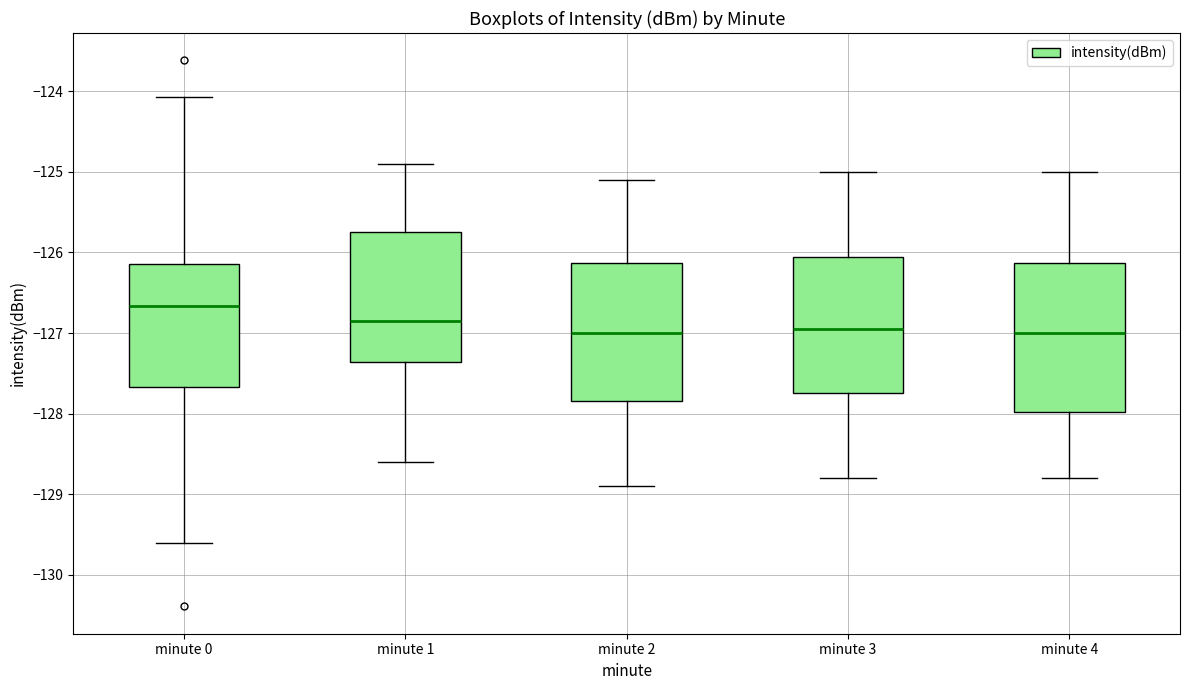

Reading left to right, transcribe this box plot: for each box, give where its median line is, the range the box spans, and where its two whiskers end, as read against the y-axis. The values are not printed on the chart, so give them approximately, as read against the axis.

minute 0: median -126.7, box -127.7 to -126.1, whiskers -129.6 to -124.1
minute 1: median -126.8, box -127.4 to -125.7, whiskers -128.6 to -124.9
minute 2: median -127.0, box -127.8 to -126.1, whiskers -128.9 to -125.1
minute 3: median -126.9, box -127.7 to -126.0, whiskers -128.8 to -125.0
minute 4: median -127.0, box -128.0 to -126.1, whiskers -128.8 to -125.0